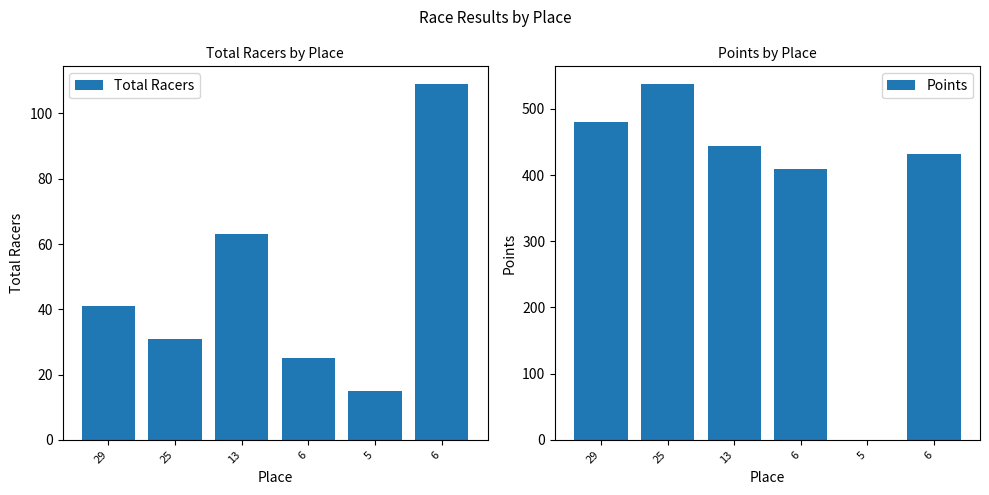

Is it true that Total Racers equals 31.0 at 25?

True